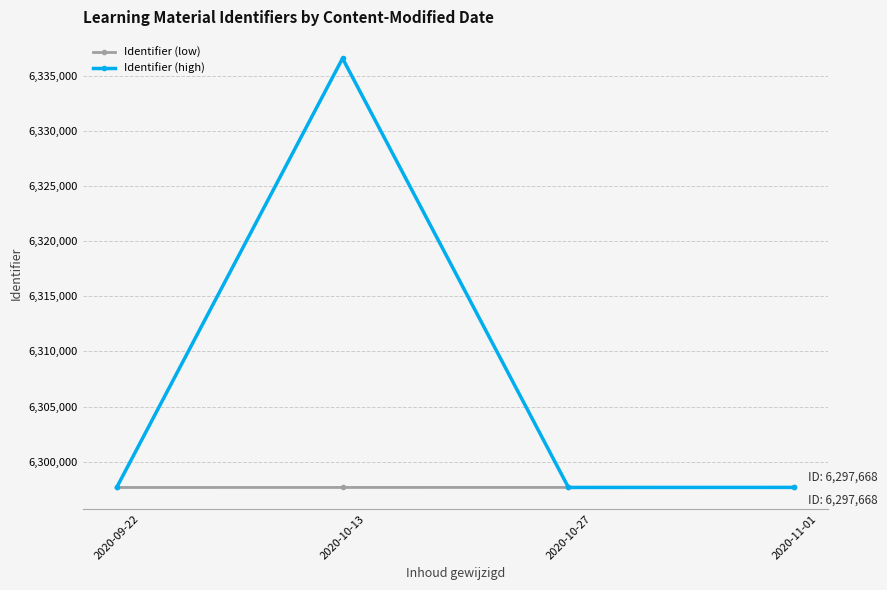

What is the smallest value displayed?

6297661